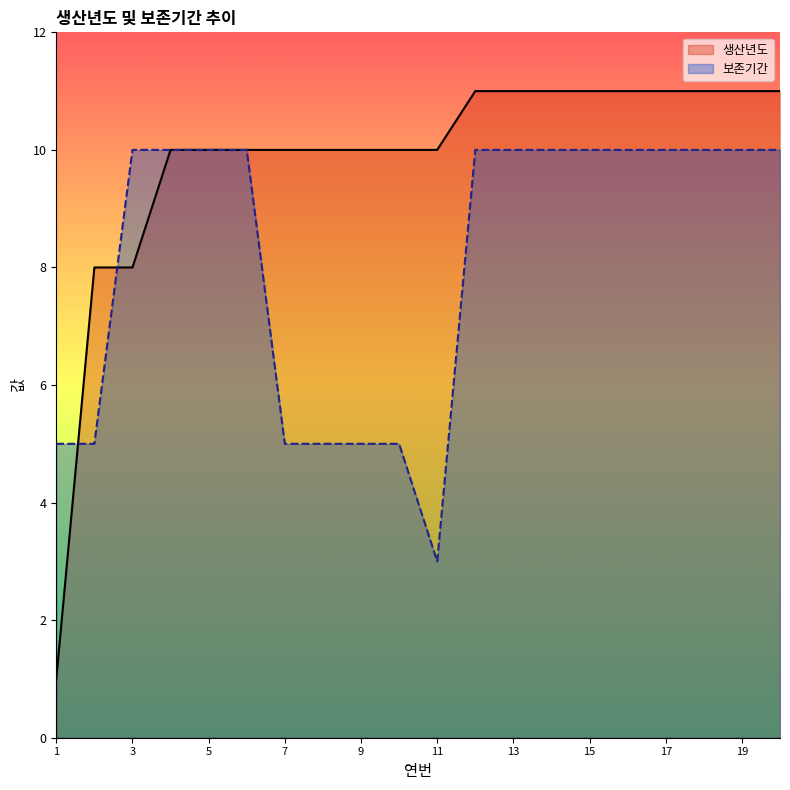

At which category is the sum across all series the highest?

12